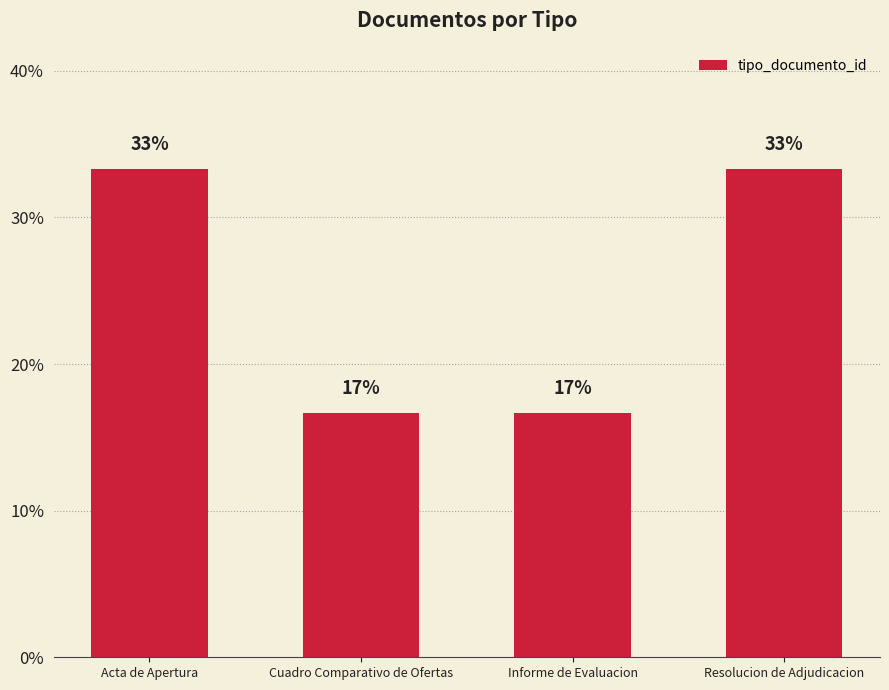

Are the bars horizontal?

No